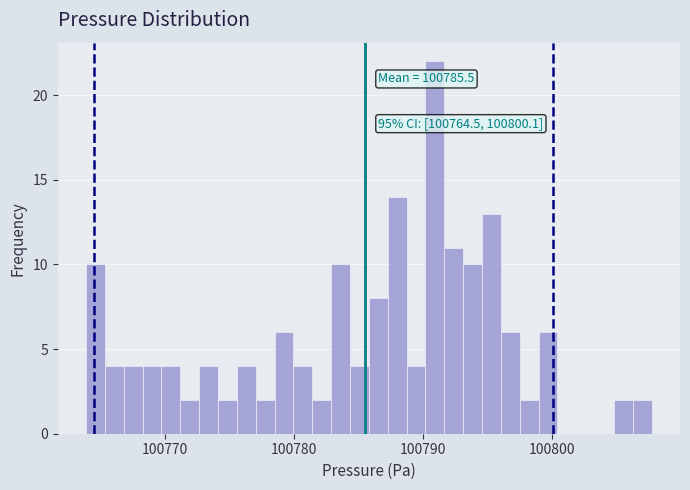

Around what value on the x-axis is the tallest bar? Give the approximate position of its centre, as read against the axis.

100791